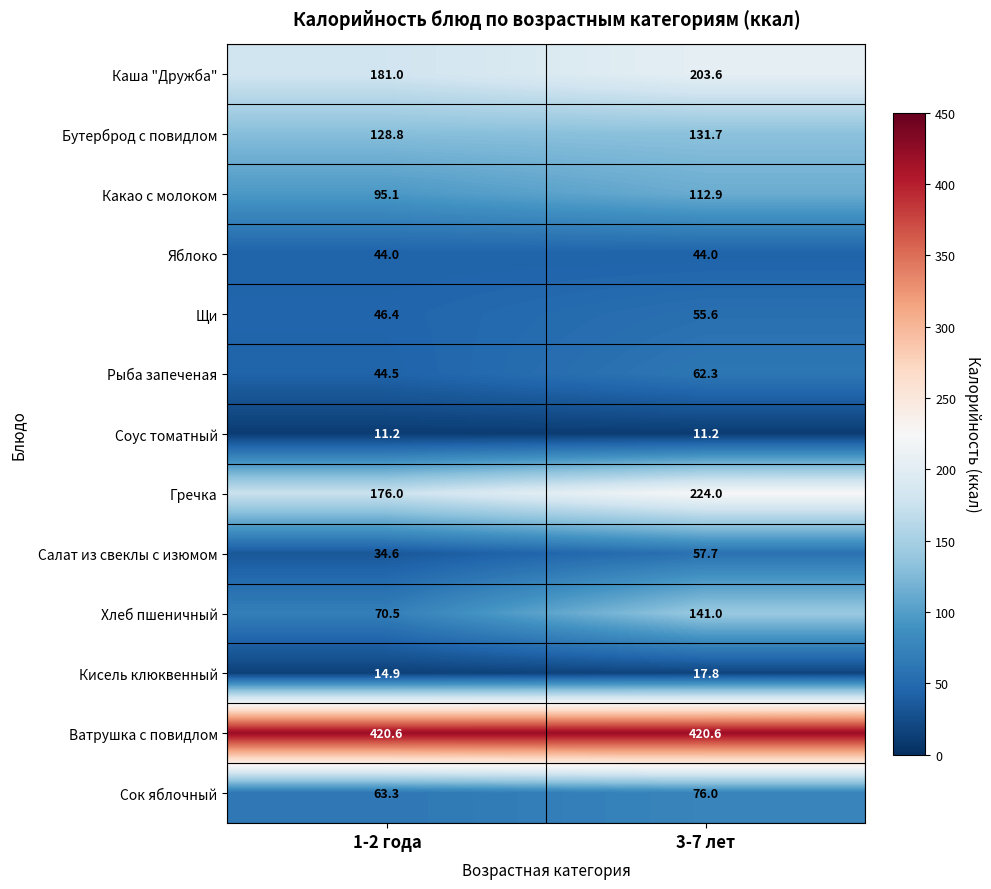

What is the average value of the Каша "Дружба" series?

192.3